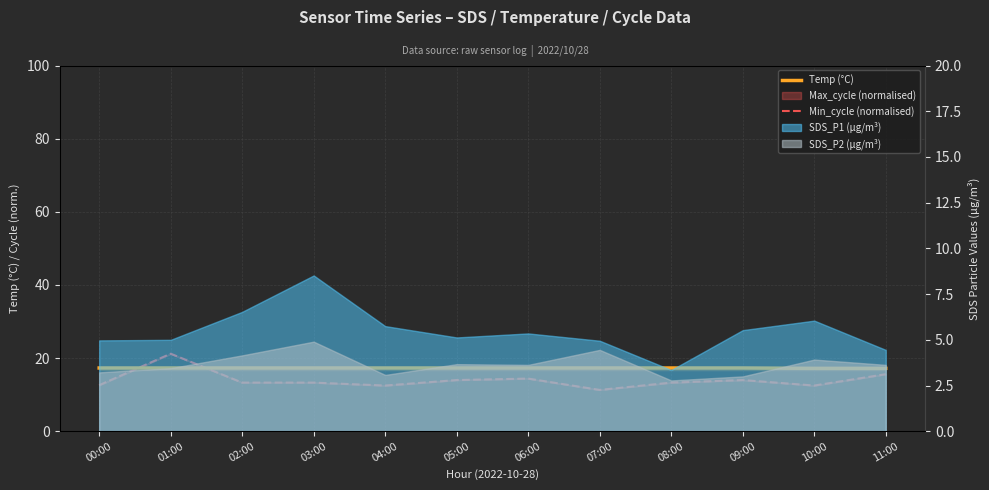

What is the spread (max minus min) of values at 02:00?

4.0